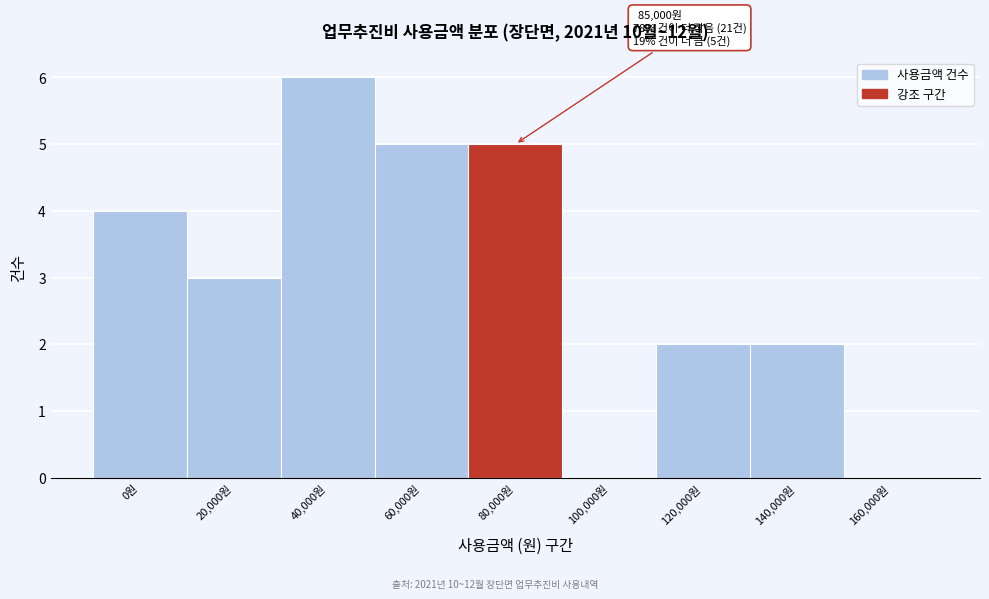

Reading right to left, what are all the values shown in this chart?

160,000원=0	140,000원=2	120,000원=2	100,000원=0	80,000원=5	60,000원=5	40,000원=6	20,000원=3	0원=4